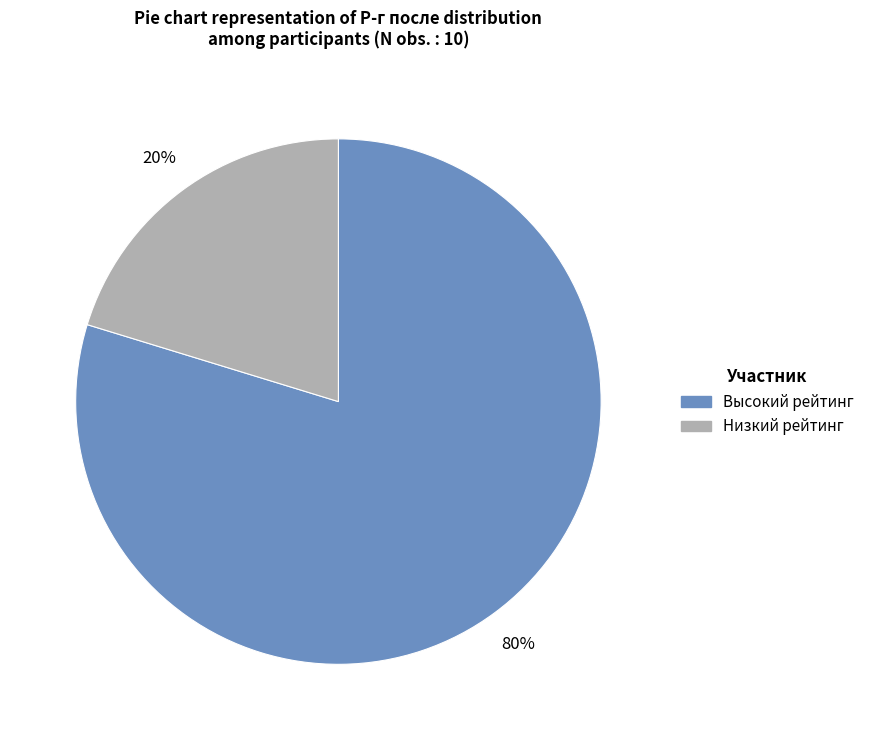

Which category has the smallest portion of the pie?

Низкий рейтинг